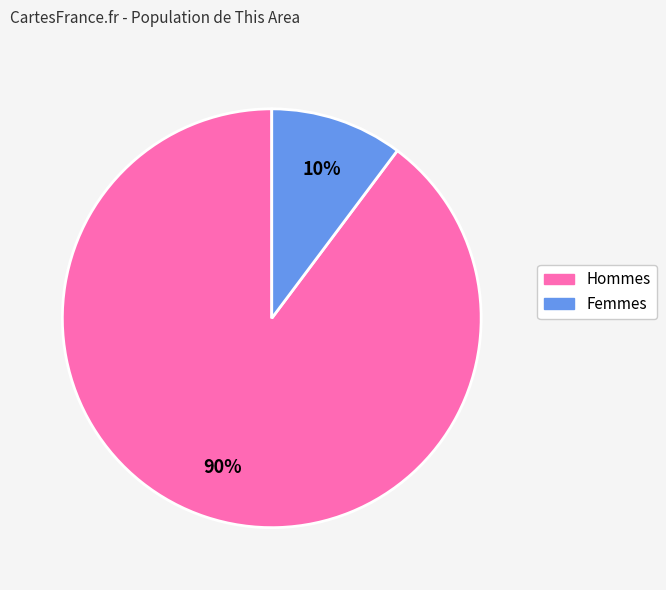

True or false: Femmes accounts for 1% of the total.

False